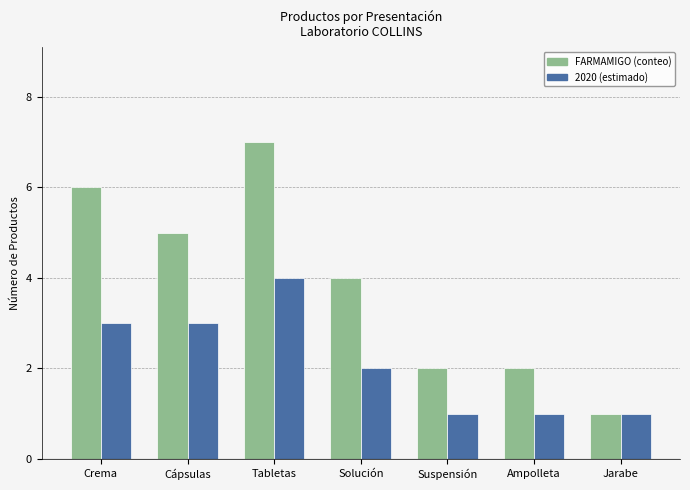

What is the minimum value shown in the chart?

1